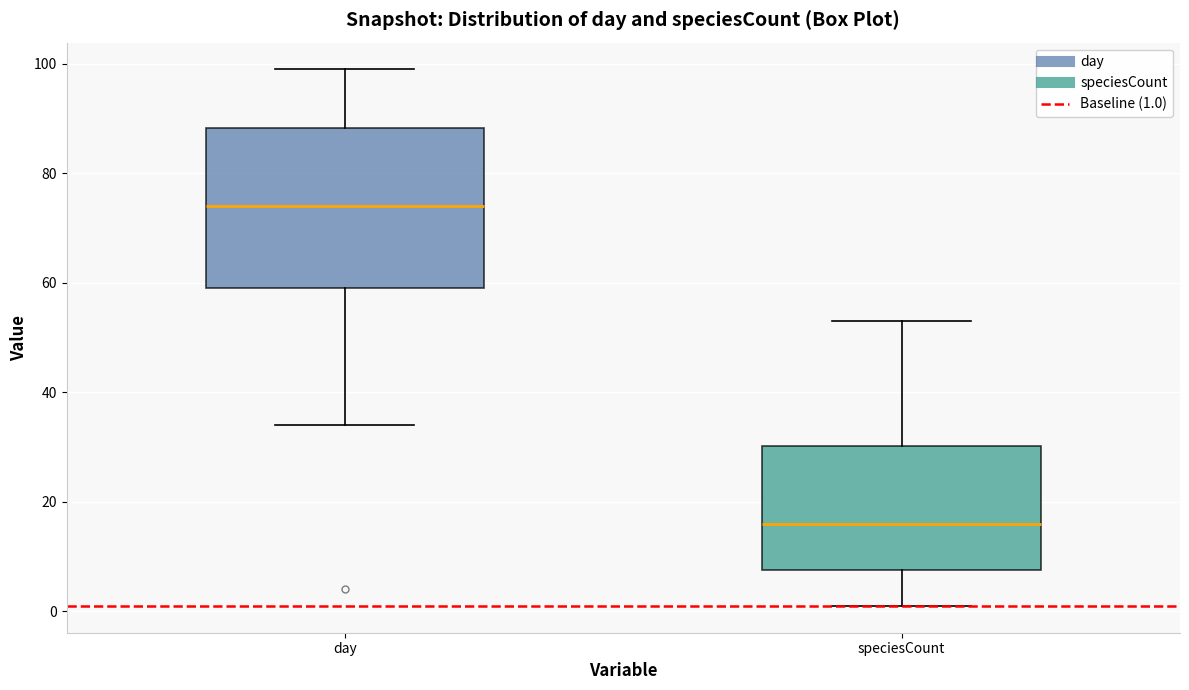

Comparing the boxes themselves (not the whiskers), which one is the tallest?

day